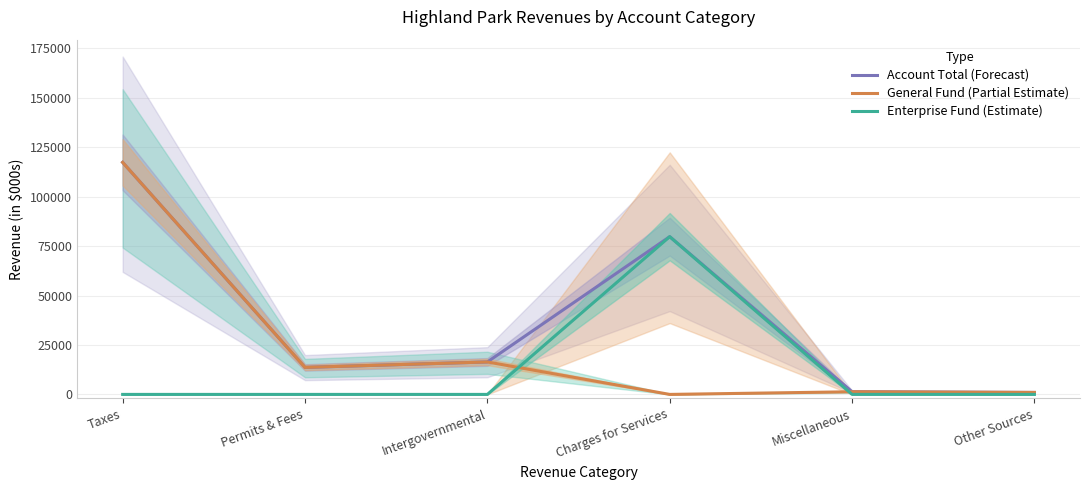

Reading right to left, extract all data points from this chart.

Account Total (Forecast): Other Sources=1000	Miscellaneous=1355	Charges for Services=79789	Intergovernmental=16415	Permits & Fees=13659	Taxes=117366
General Fund (Partial Estimate): Other Sources=1000	Miscellaneous=1340	Charges for Services=0	Intergovernmental=16415	Permits & Fees=13659	Taxes=117366
Enterprise Fund (Estimate): Other Sources=0	Miscellaneous=15	Charges for Services=79789	Intergovernmental=0	Permits & Fees=0	Taxes=0